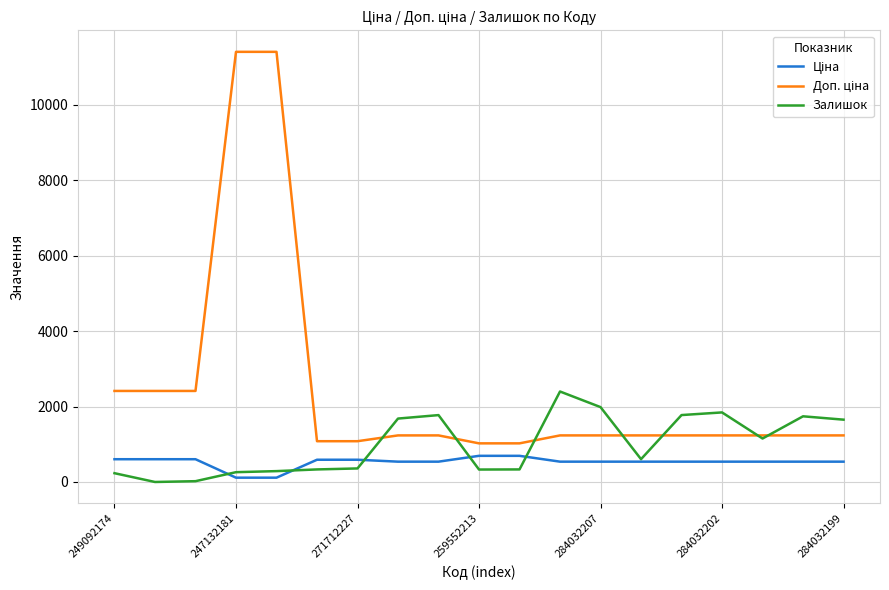

What is the spread (max minus min) of values at 284032207?

1447.0